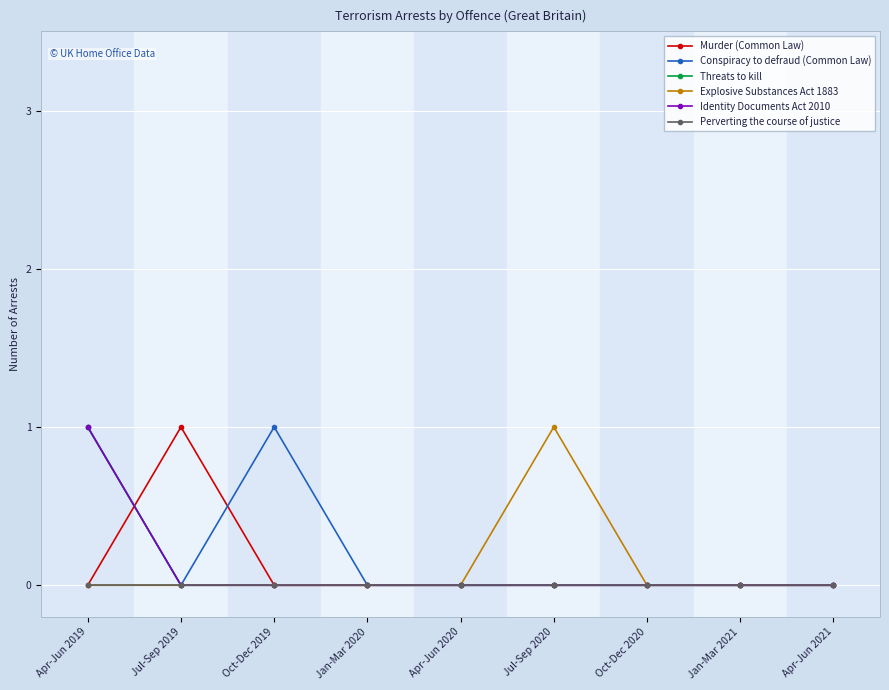

True or false: Perverting the course of justice and Murder (Common Law) cross at least once.

False